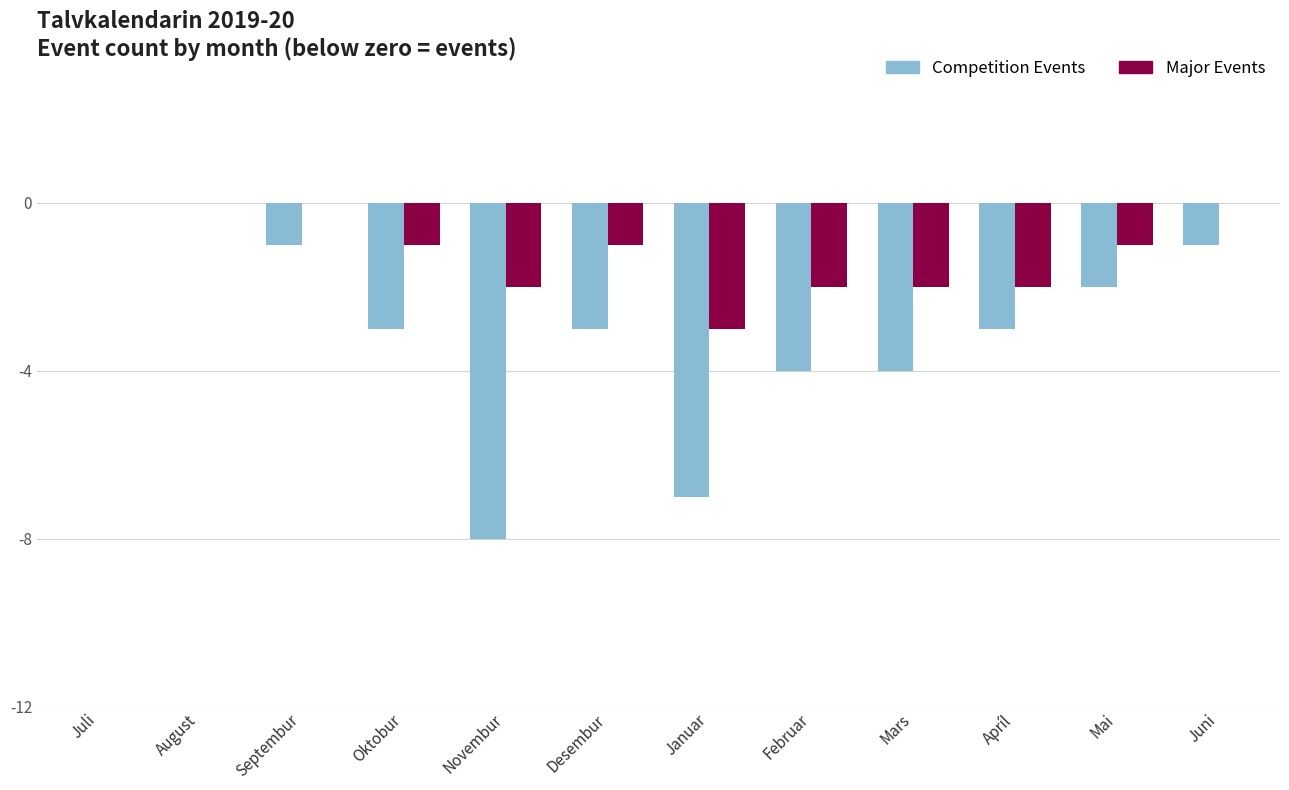

True or false: Major Events has a value of -4 at Novembur.

False